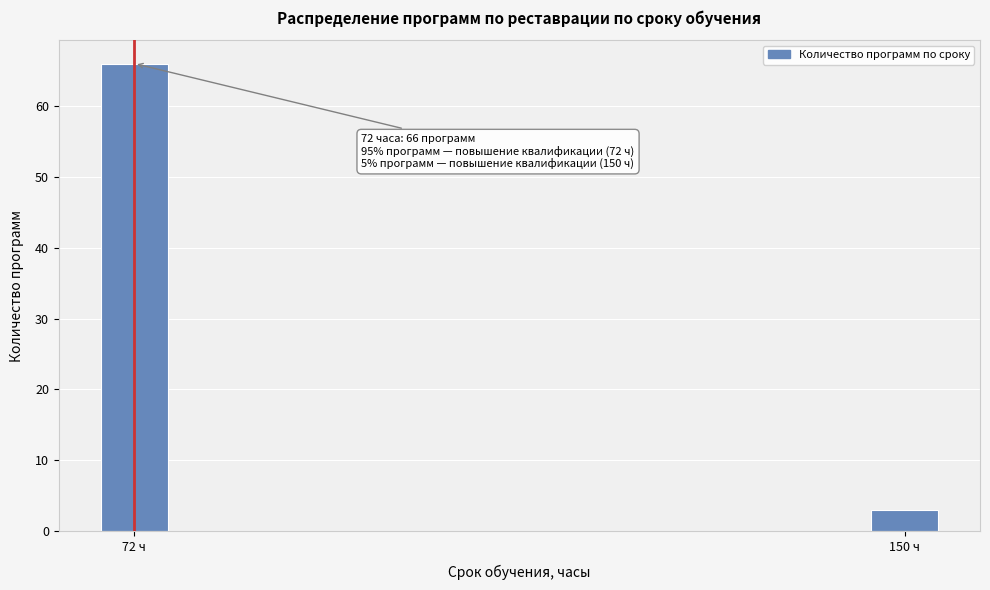

Reading left to right, transcribe all the data shown in this chart.

66	3